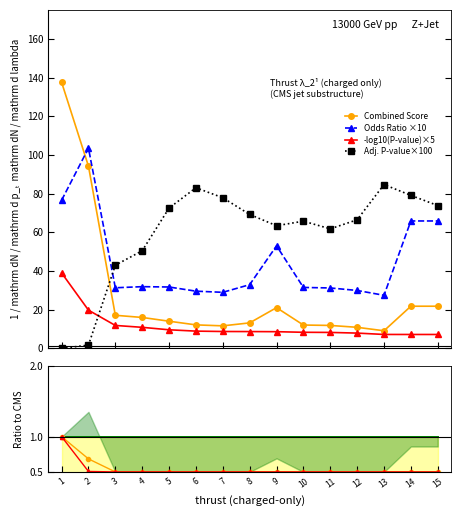

True or false: Odds Ratio ×10 and Combined Score intersect in this chart.

True